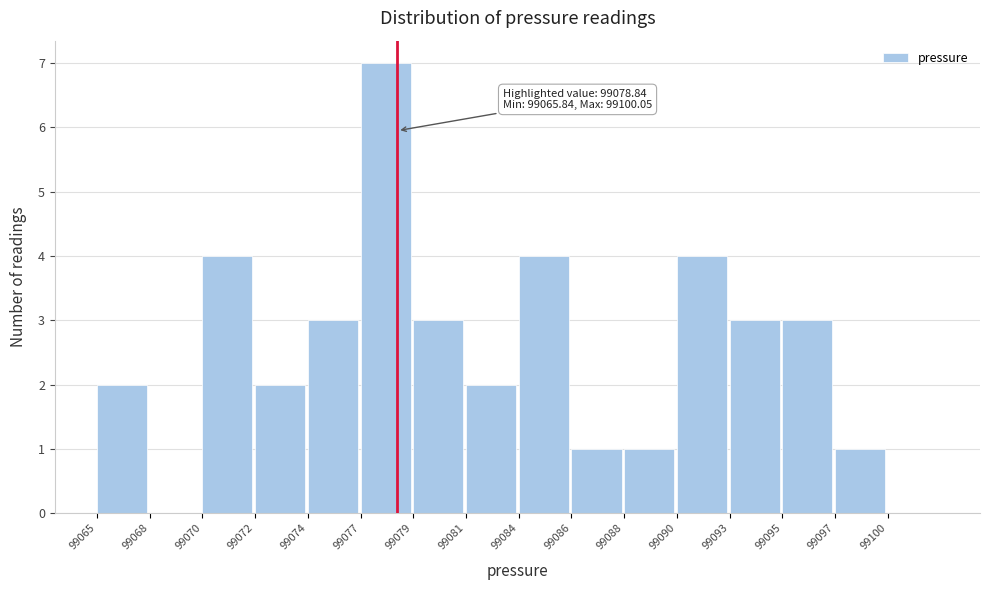

Reading left to right, extract all data points from this chart.

99065=2	99068=0	99070=4	99072=2	99074=3	99077=7	99079=3	99081=2	99084=4	99086=1	99088=1	99090=4	99093=3	99095=3	99097=1	99100=0